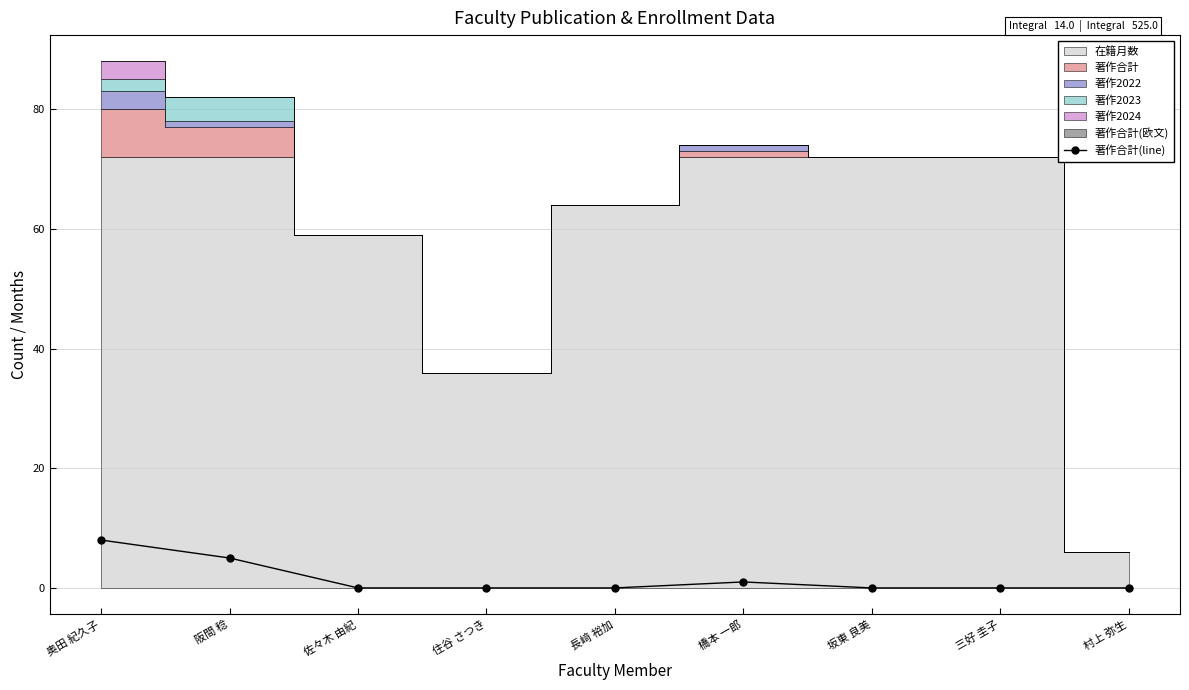

Where is the first local maximum?

橋本 一郎